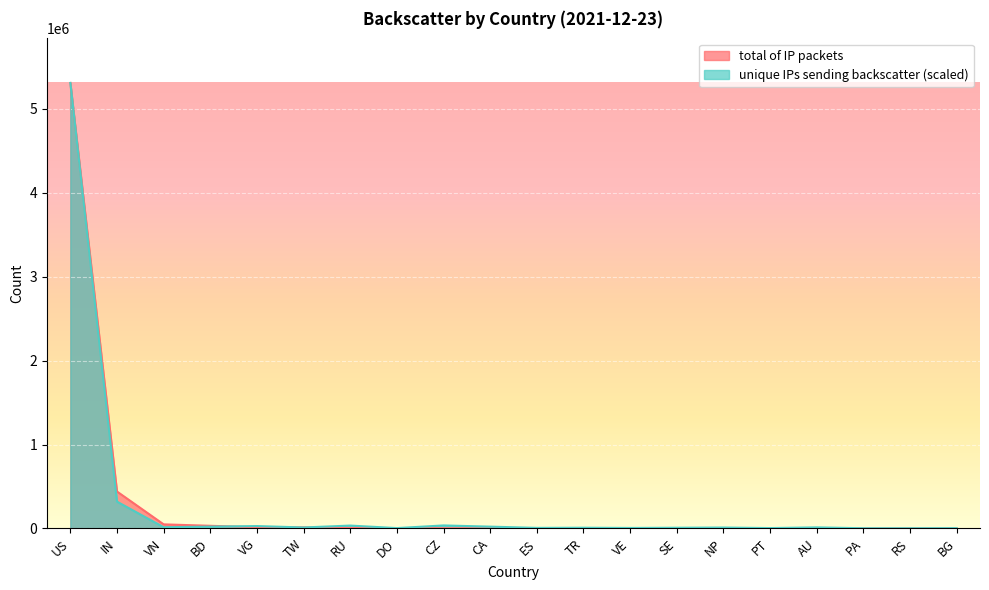

The value of unique IPs sending backscatter at BD is 12066.9. True or false?

False